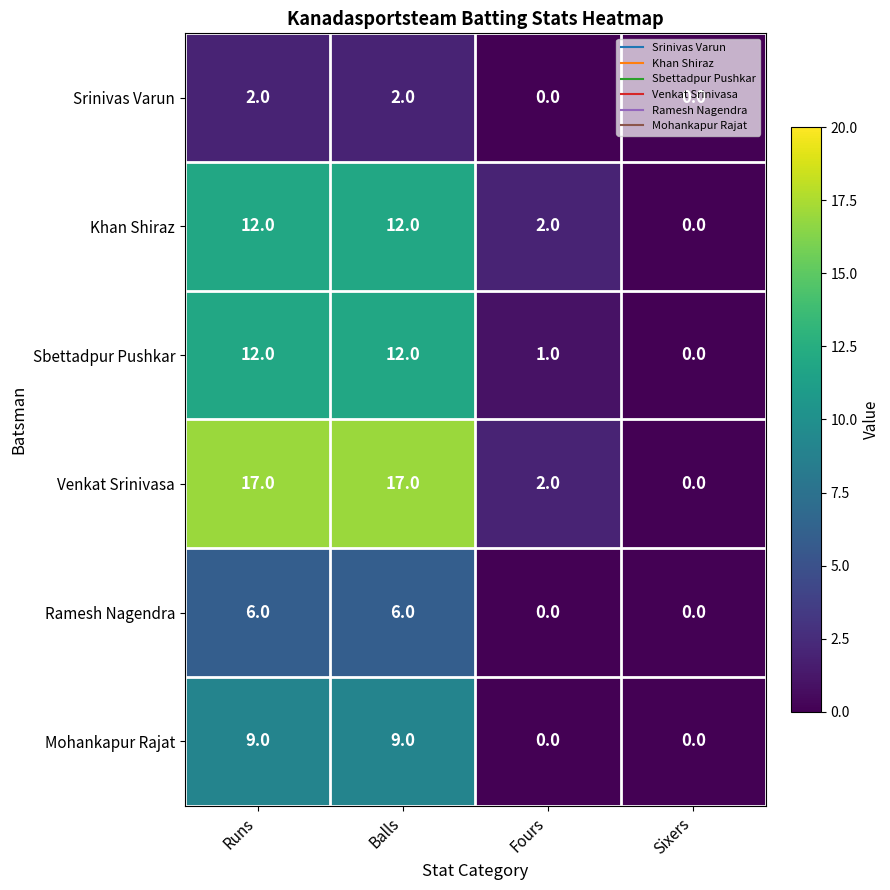

What is the total value across all series at Runs?

58